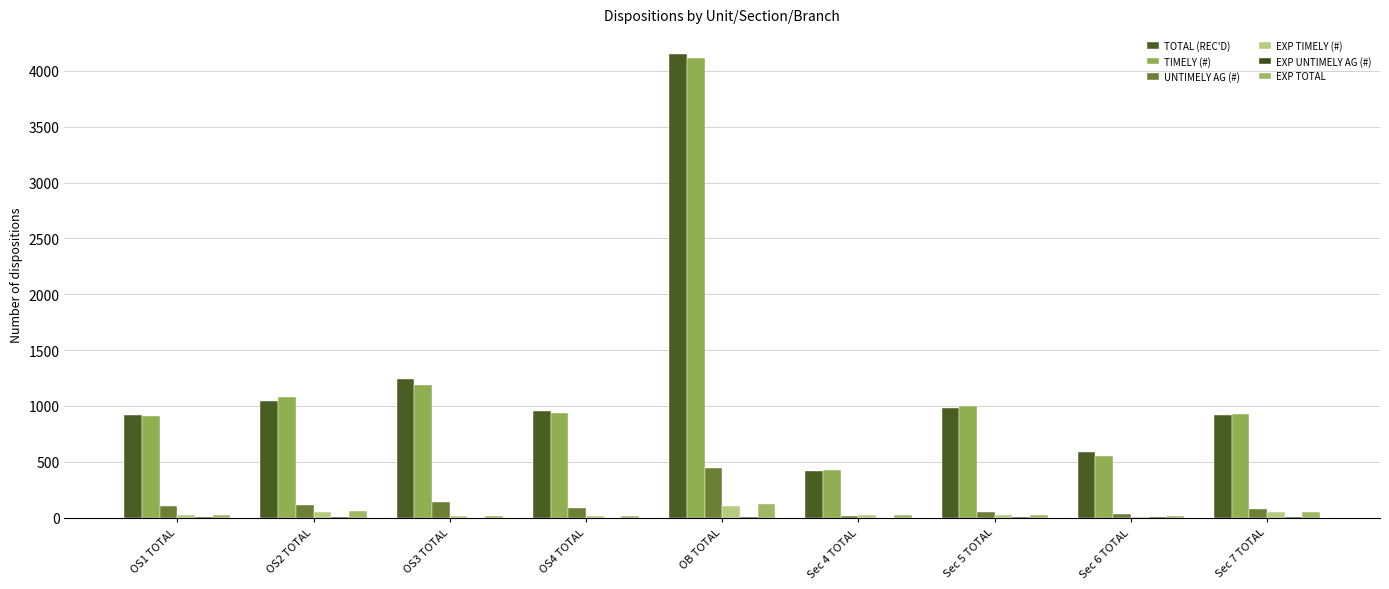

Are the bars horizontal?

No